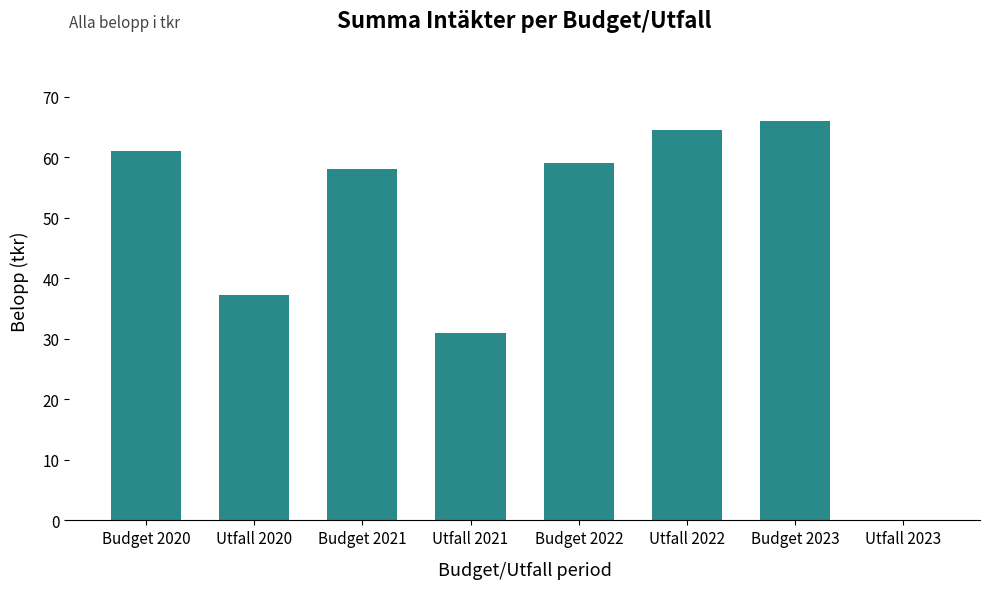

Reading left to right, what are all the values shown in this chart?

Budget 2020=61.0	Utfall 2020=37.2	Budget 2021=58.0	Utfall 2021=31.0	Budget 2022=59.0	Utfall 2022=64.4	Budget 2023=66.0	Utfall 2023=0.0